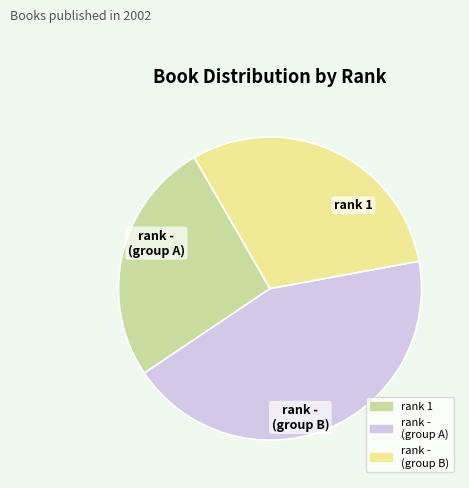

Is there any slice that represents more than half of the pie?

No